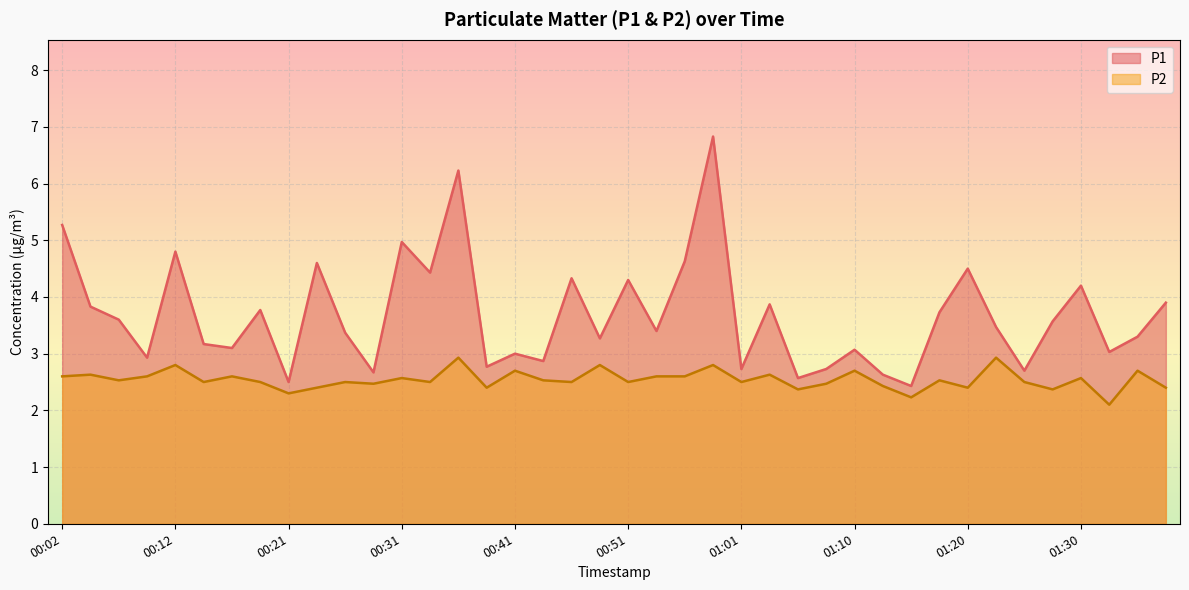

What is the highest value of the P2 series?

2.9